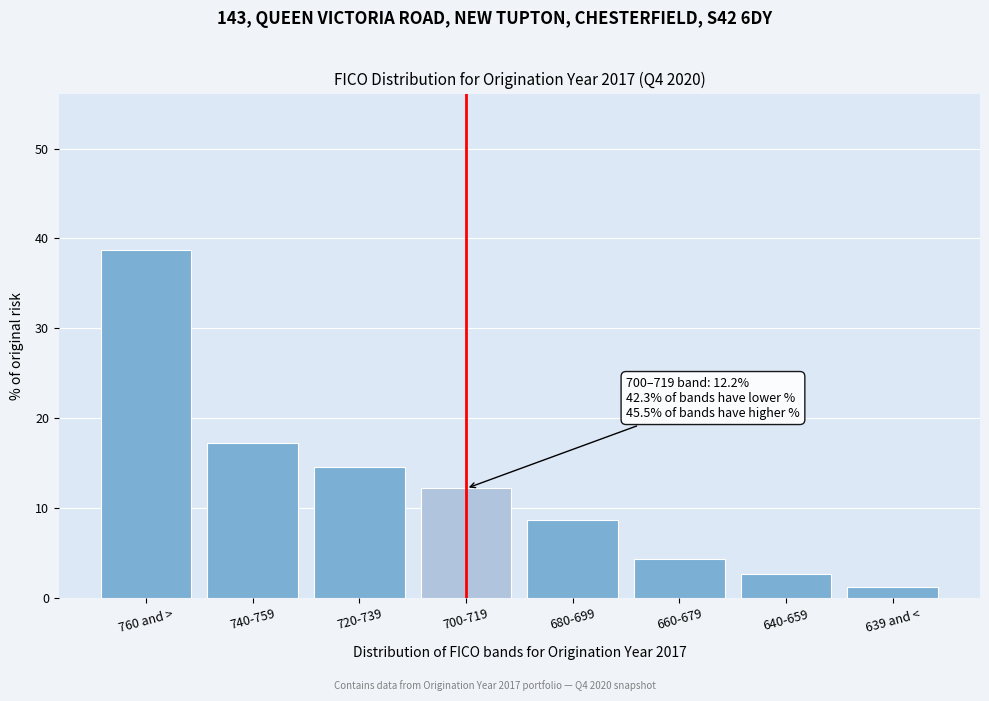

Reading left to right, extract all data points from this chart.

38.7	17.3	14.6	12.2	8.7	4.4	2.7	1.2